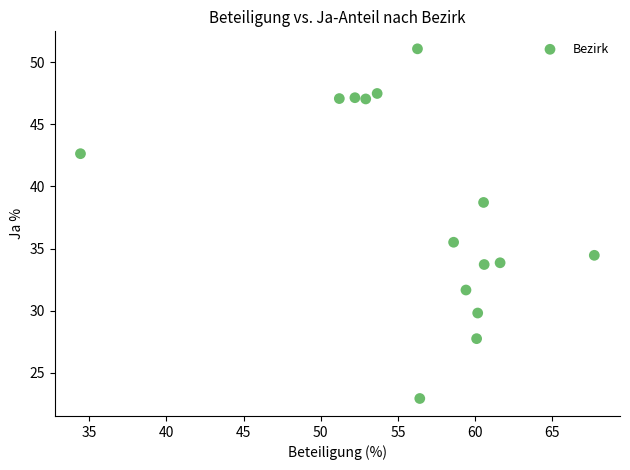

What is the range of Y values (max minus min)?

28.1